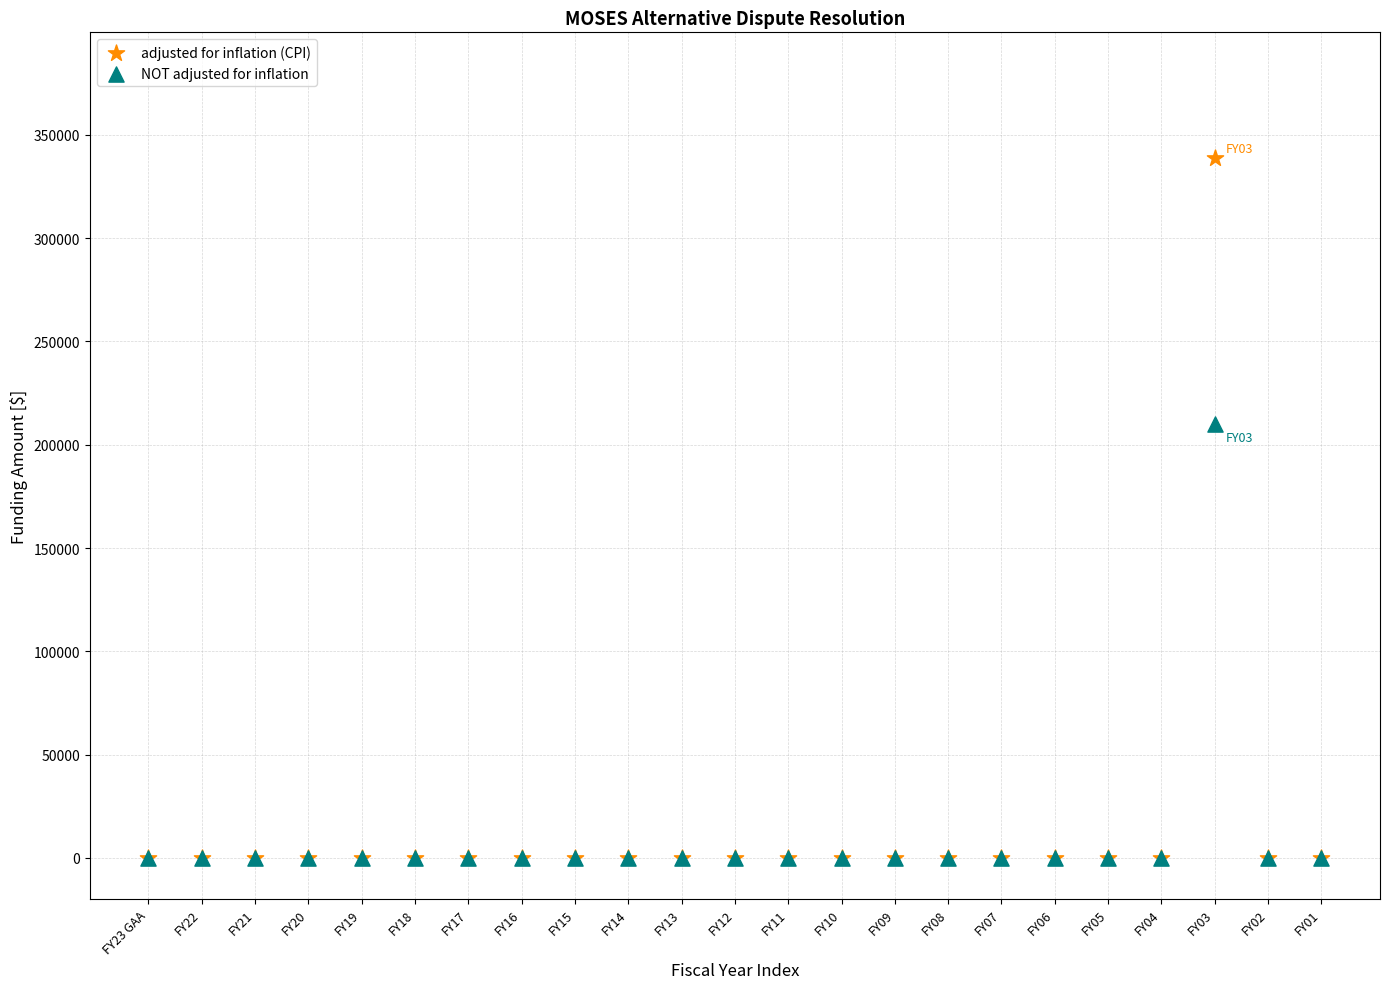

What are all the series names shown in the legend?

adjusted for inflation (CPI), NOT adjusted for inflation